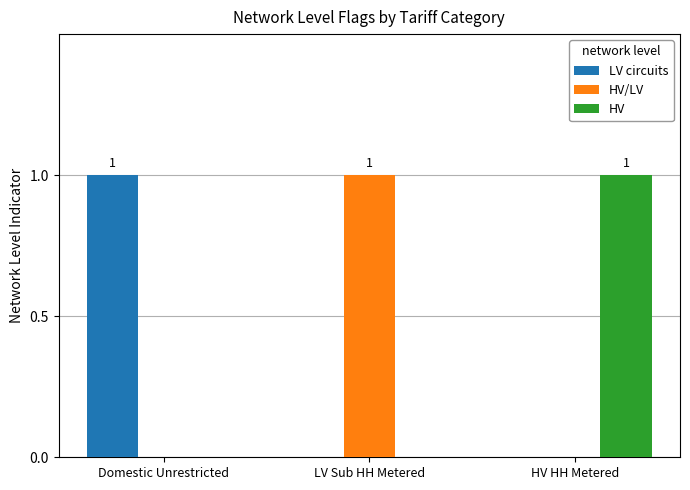

The LV circuits series shows 2 at Domestic Unrestricted. True or false?

False